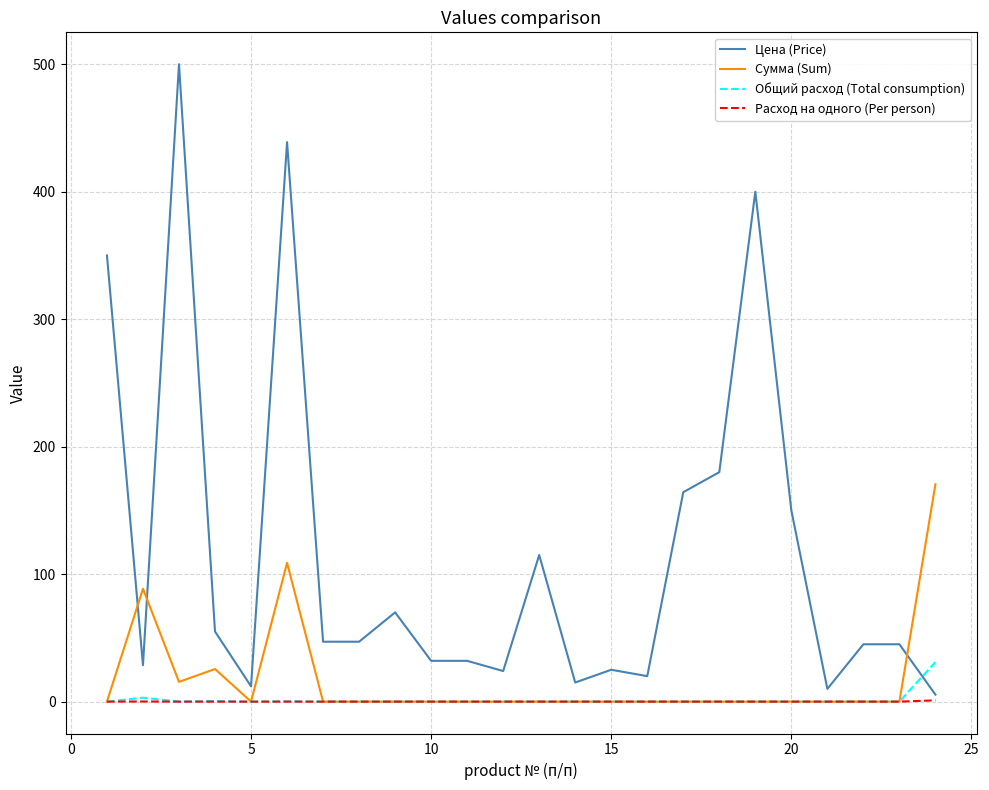

Which series has the largest total across all categories?

Цена (Price)